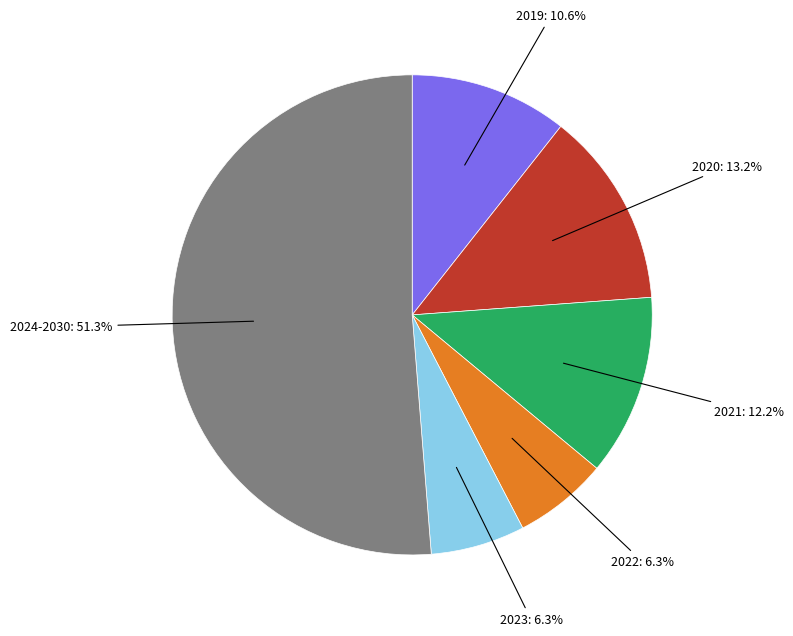

Is there any slice that represents more than half of the pie?

Yes